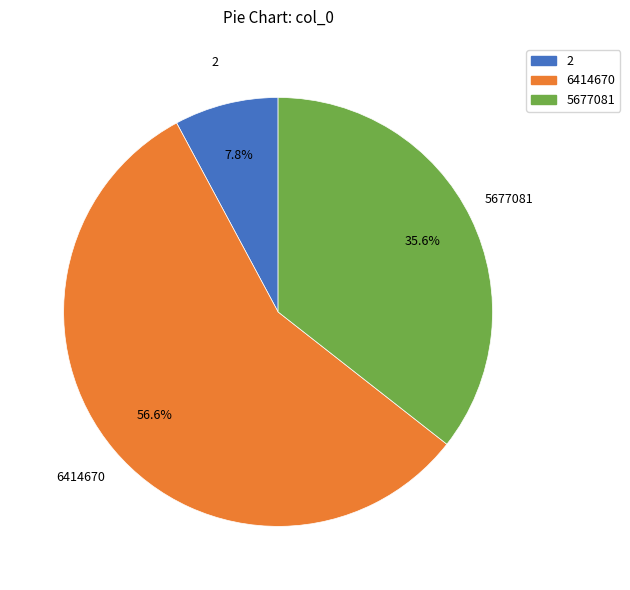

Approximately how many times larger is the value at 6414670 compared to 5677081?

1.6